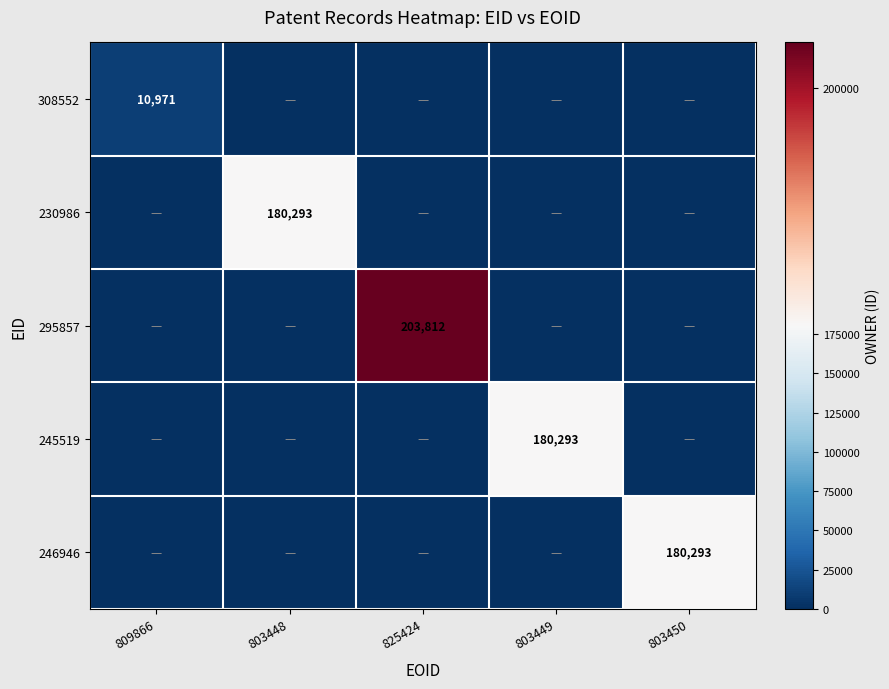

Which series has the largest total across all categories?

295857